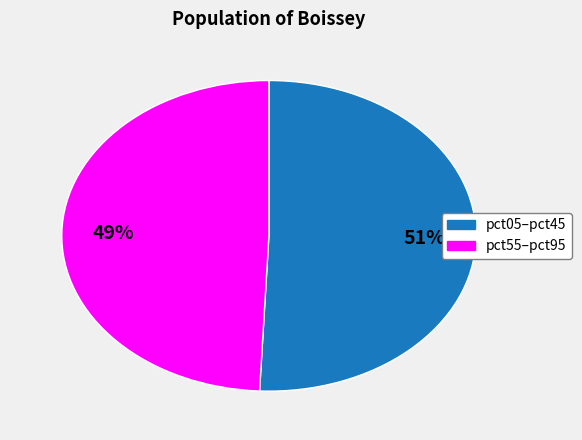

Count the number of slices in the pie.

2